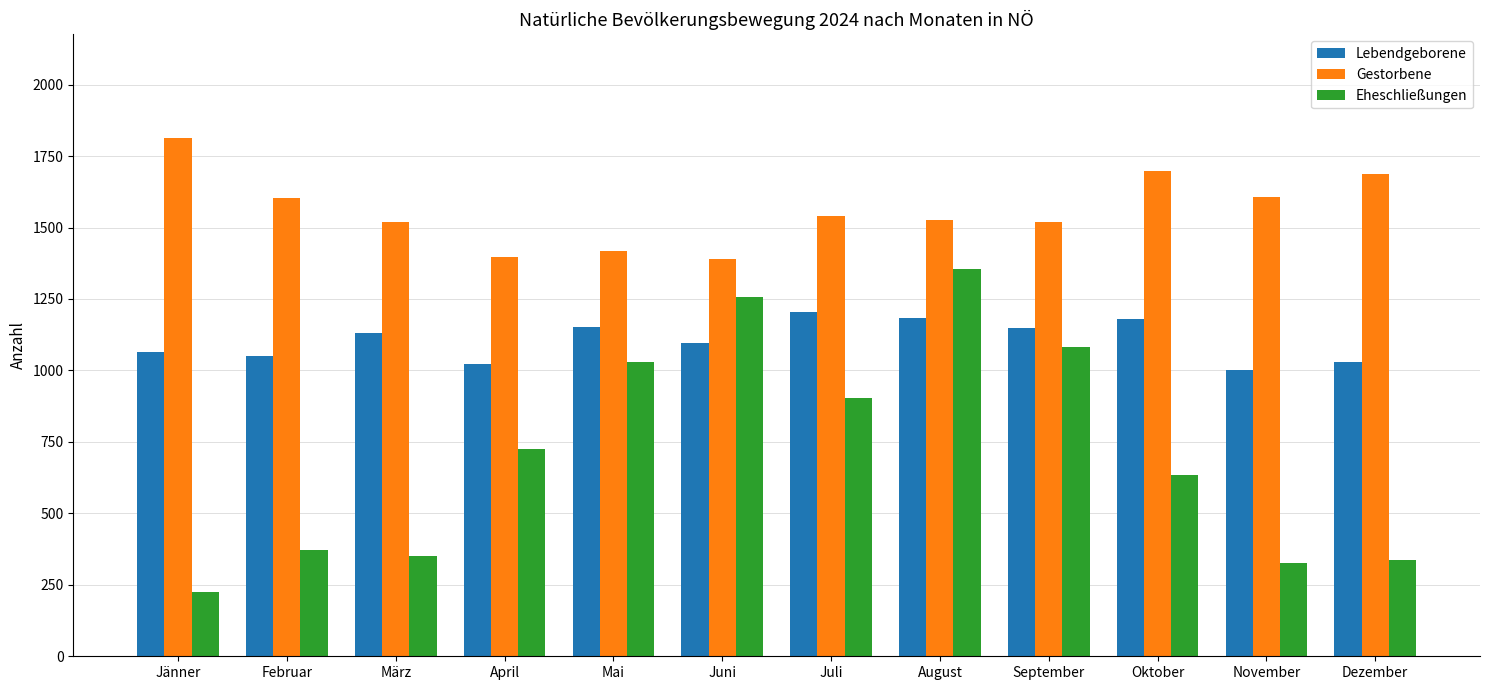

What value does the Gestorbene series have at Juni?

1390